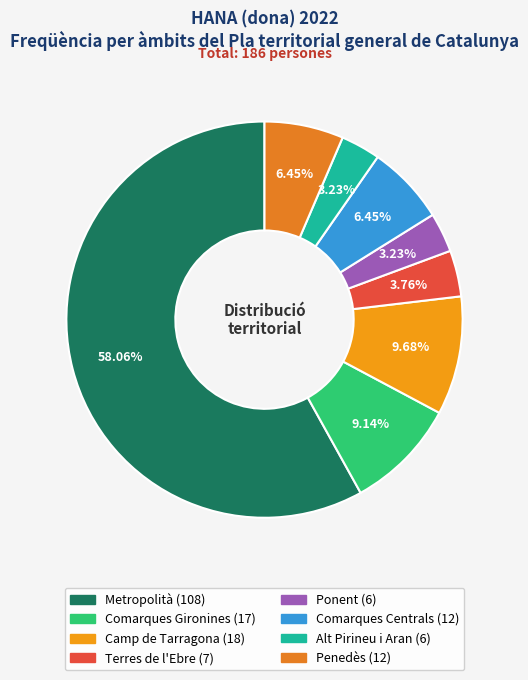

Is there any slice that represents more than half of the pie?

Yes